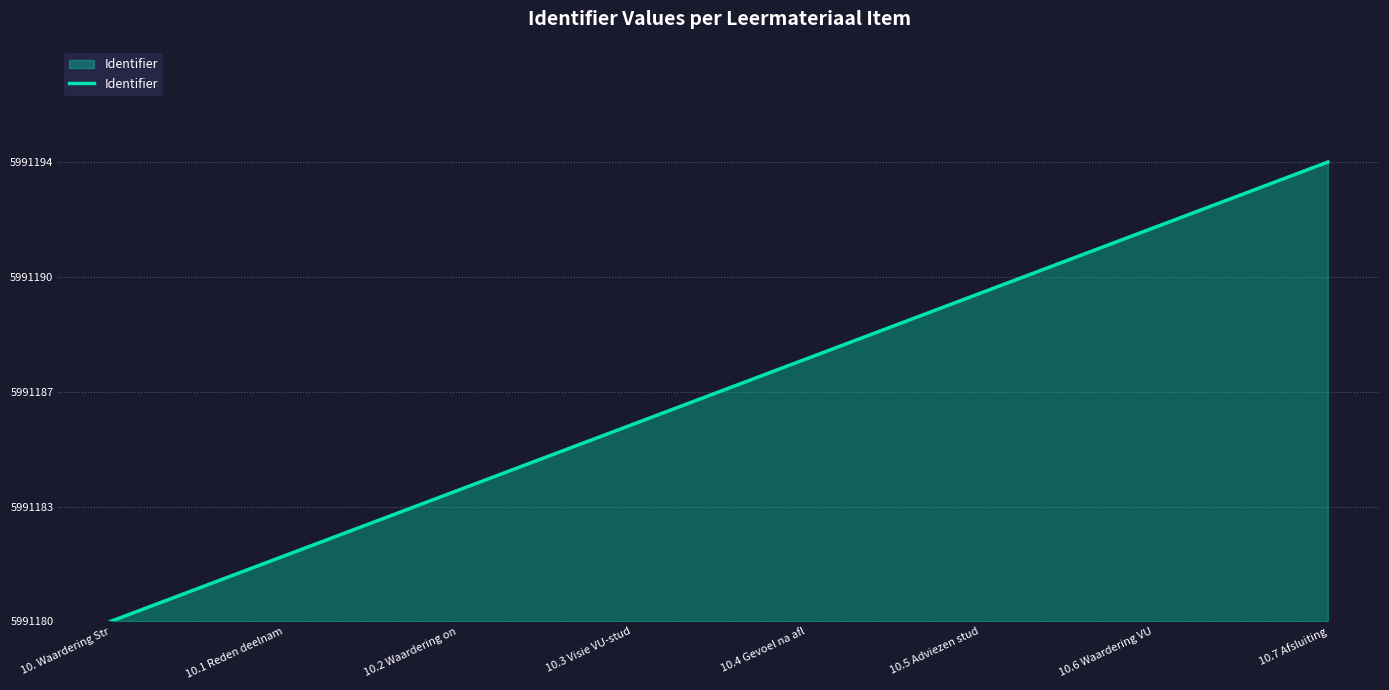

Rank the categories by value from lowest to highest.

10. Waardering Str, 10.1 Reden deelnam, 10.2 Waardering on, 10.3 Visie VU-stud, 10.4 Gevoel na afl, 10.5 Adviezen stud, 10.6 Waardering VU, 10.7 Afsluiting